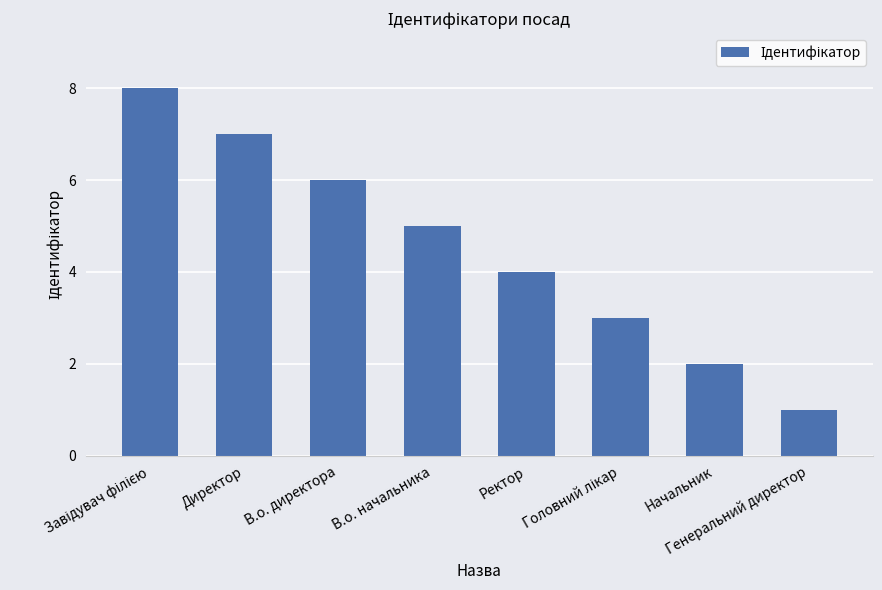

Between Генеральний директор and Начальник, which is larger?

Начальник